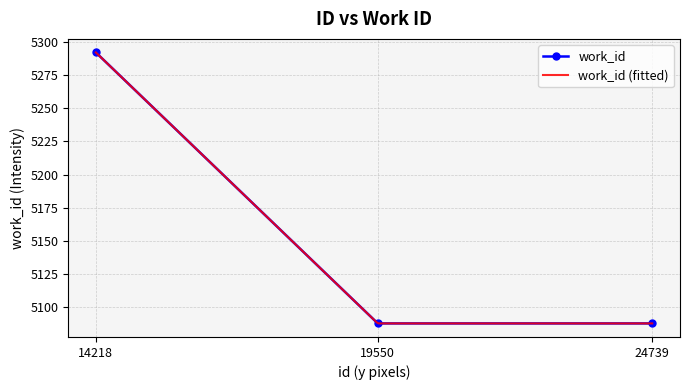

Between 24739 and 19550, which is larger?

24739